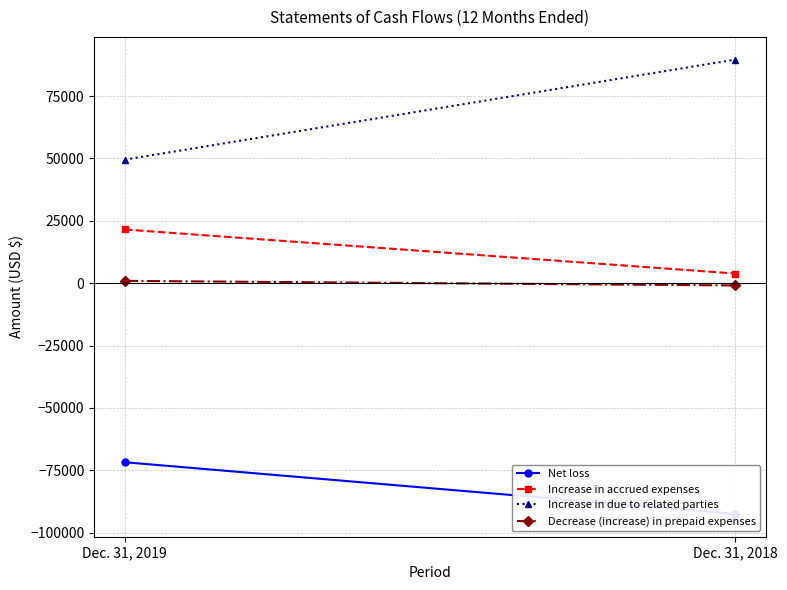

Which has a higher value, Dec. 31, 2019 or Dec. 31, 2018?

Dec. 31, 2019